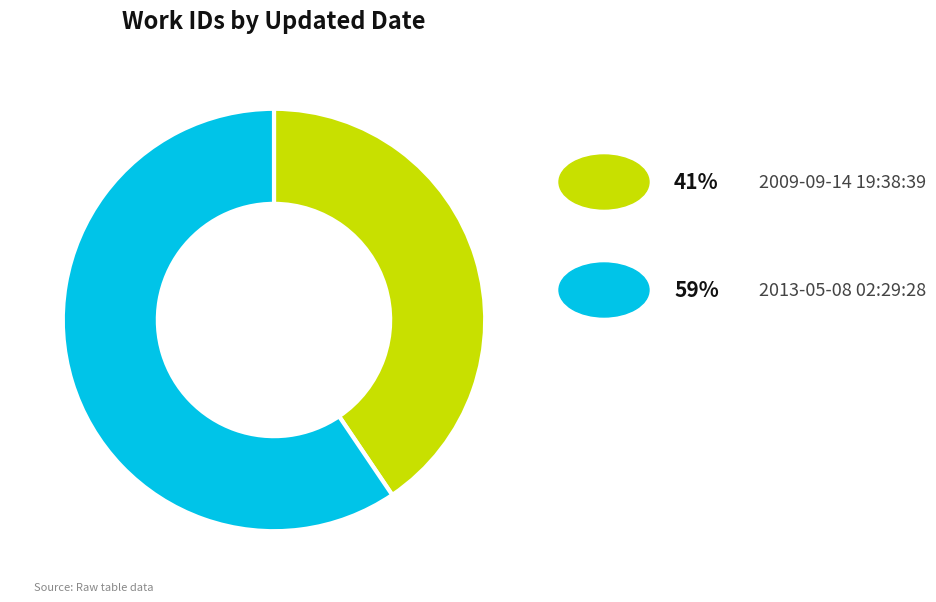

Is there any slice that represents more than half of the pie?

Yes